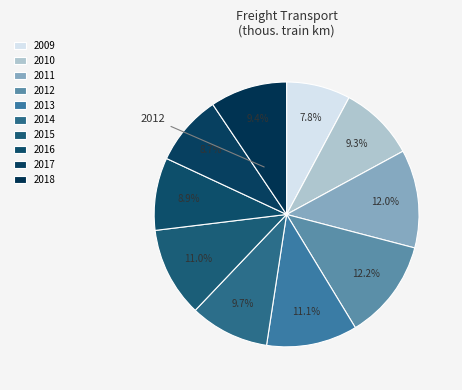

Which slice is the smallest?

2009